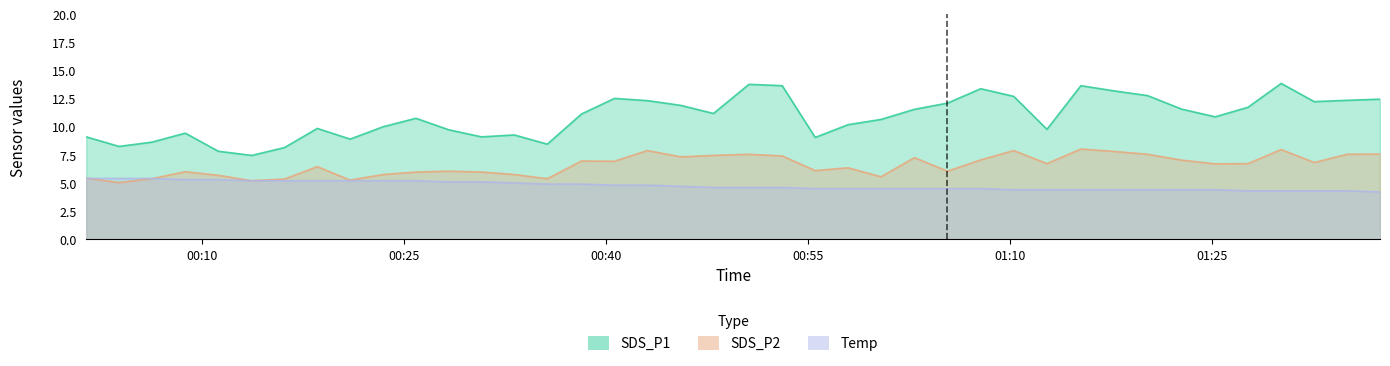

What position from the right is 2022/03/22 00:57:58?

17